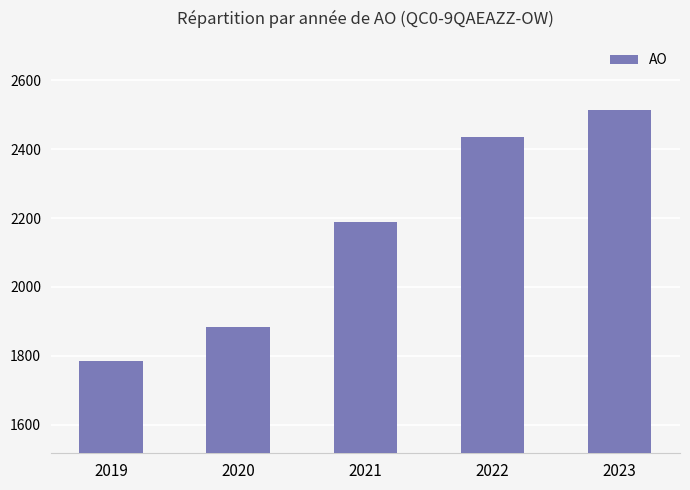

How many bars are there in total?

5